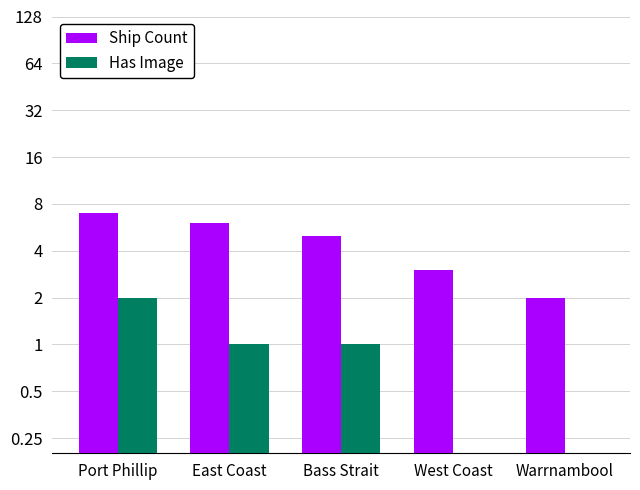

Which series has the widest spread of values?

Ship Count